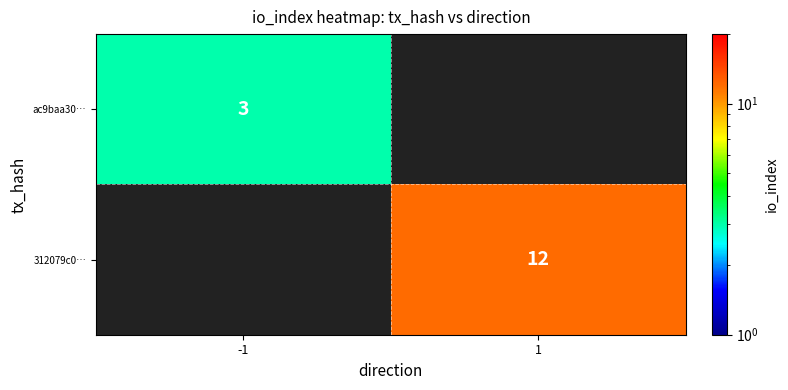

Is the value of ac9baa30… at -1 greater than the value of 312079c0… at 1?

No